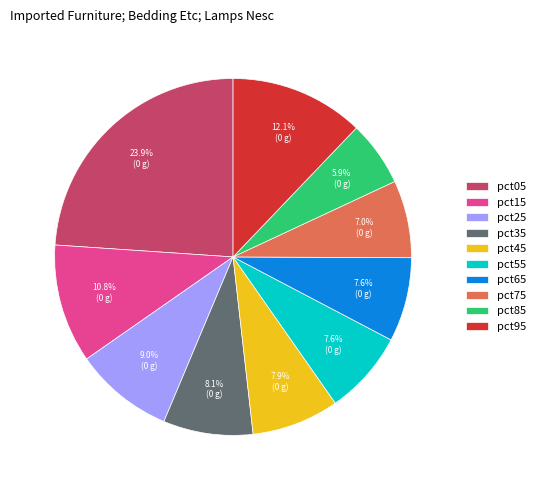

To the nearest percent, what is the difference between the pct35 and pct95 slice percentages?

4%